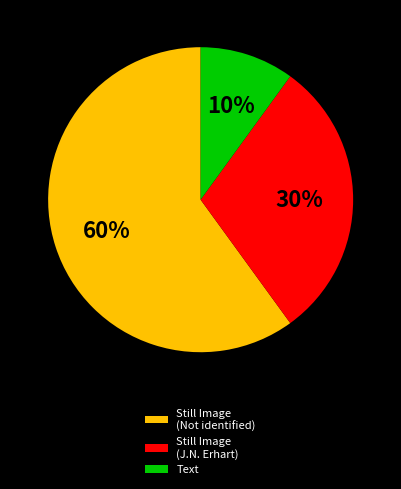

How many slices are in this pie chart?

3